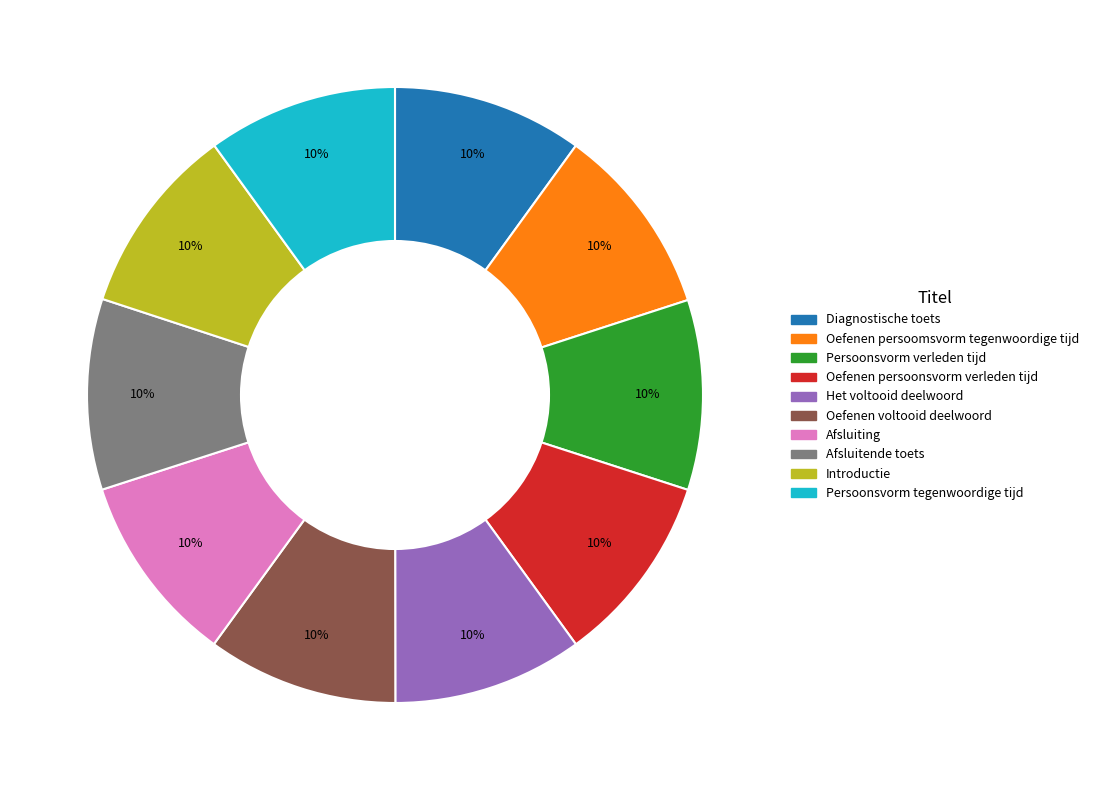

To the nearest percent, what percentage of the pie is Oefenen persoomsvorm tegenwoordige tijd?

10%